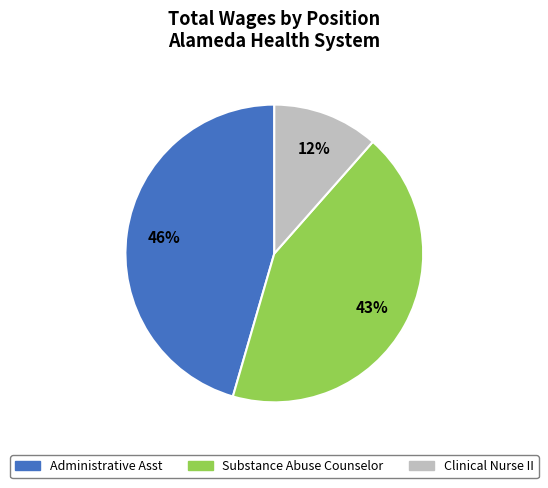

To the nearest percent, what is the combined percentage of Clinical Nurse II and Substance Abuse Counselor?

54%